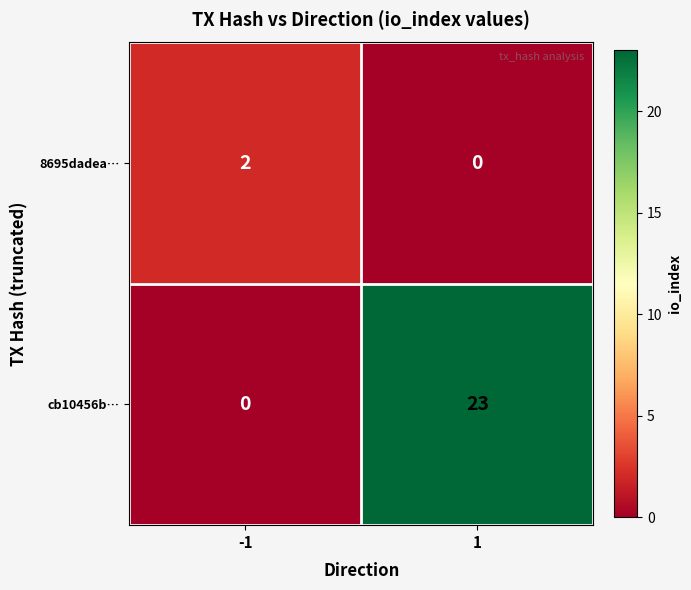

How many data points does each series have?

2